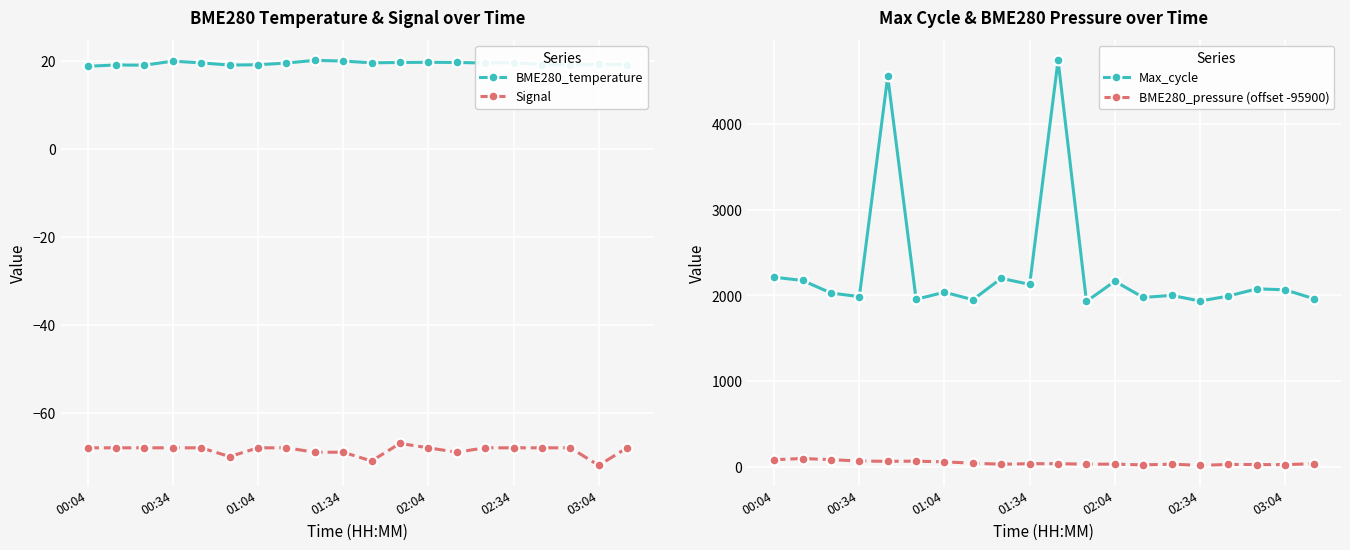

How many interior local valleys does the Max_cycle series have?

7